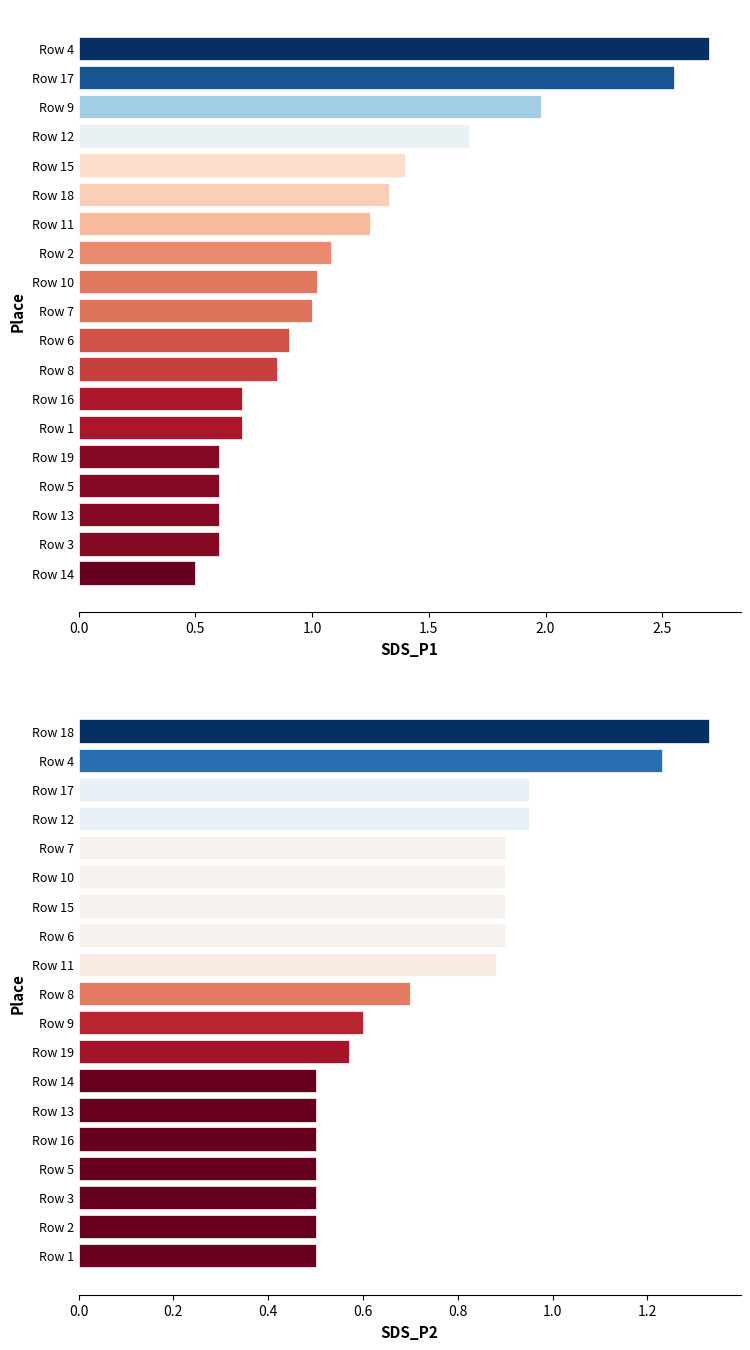

The SDS_P2 series shows 0.3 at Row 2. True or false?

False